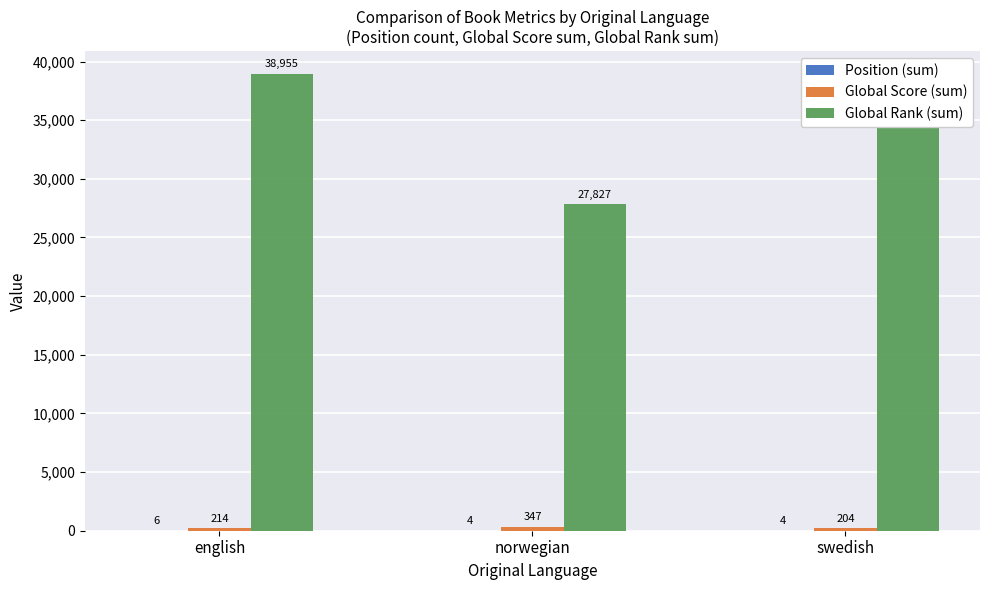

Are the bars grouped side by side (vs. stacked)?

Yes